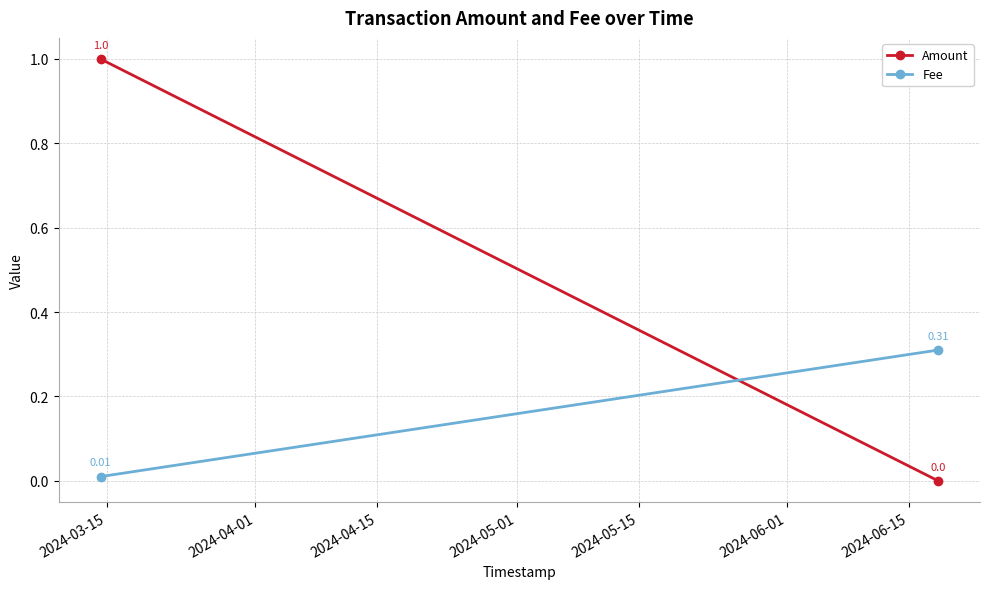

The Fee series shows 0.0 at 2024-03-15. True or false?

False